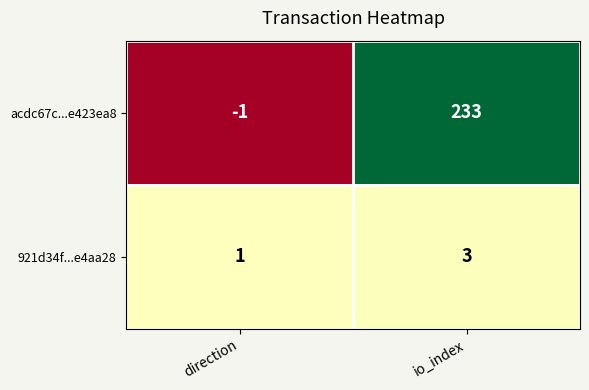

The value of 921d34f...e4aa28 at io_index is 3. True or false?

True